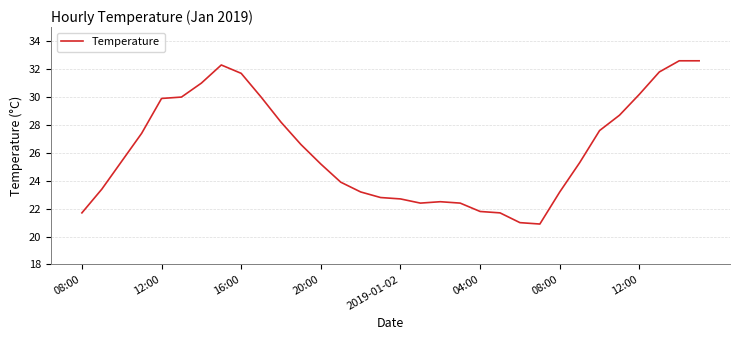

Reading left to right, extract all data points from this chart.

21.7	23.4	25.4	27.4	29.9	30.0	31.0	32.3	31.7	30.0	28.2	26.6	25.2	23.9	23.2	22.8	22.7	22.4	22.5	22.4	21.8	21.7	21.0	20.9	23.2	25.3	27.6	28.7	30.2	31.8	32.6	32.6